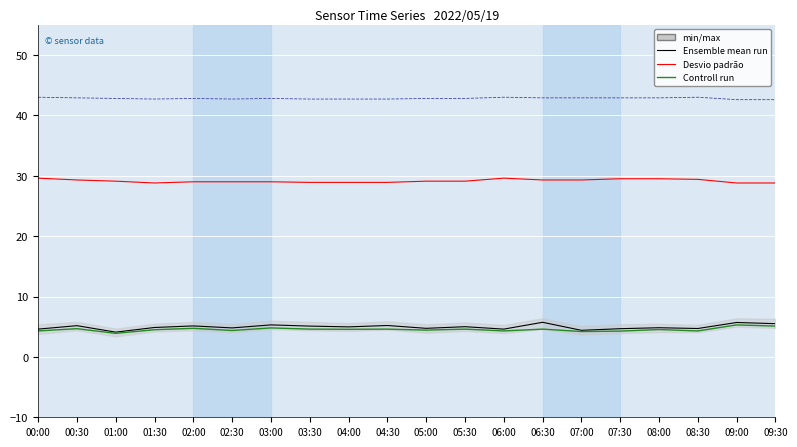

What is the difference between the maximum and minimum values in the Controll run series?

1.4